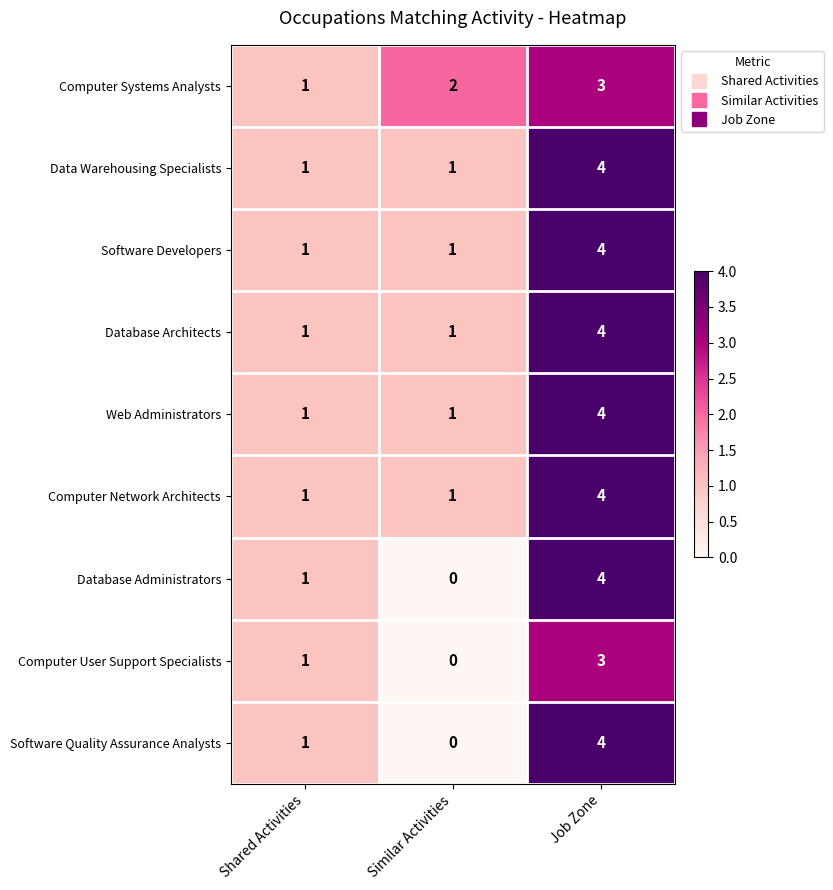

How many series are shown in this chart?

9